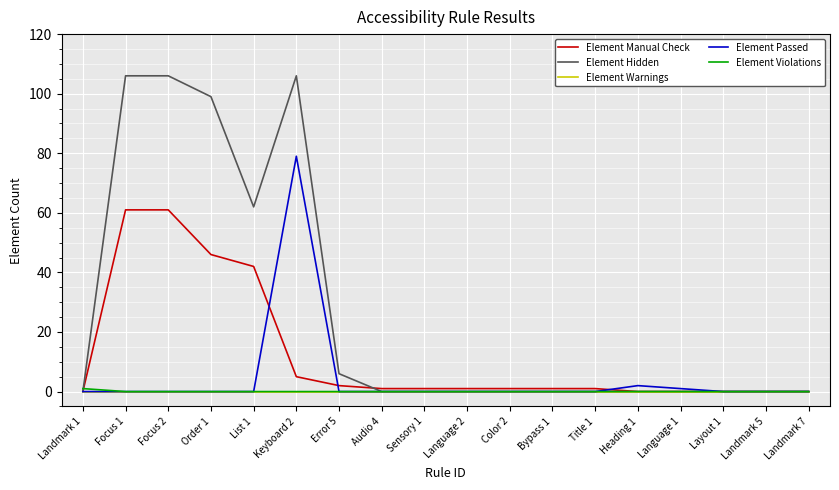

At which label is Element Manual Check closest to 30?

List 1